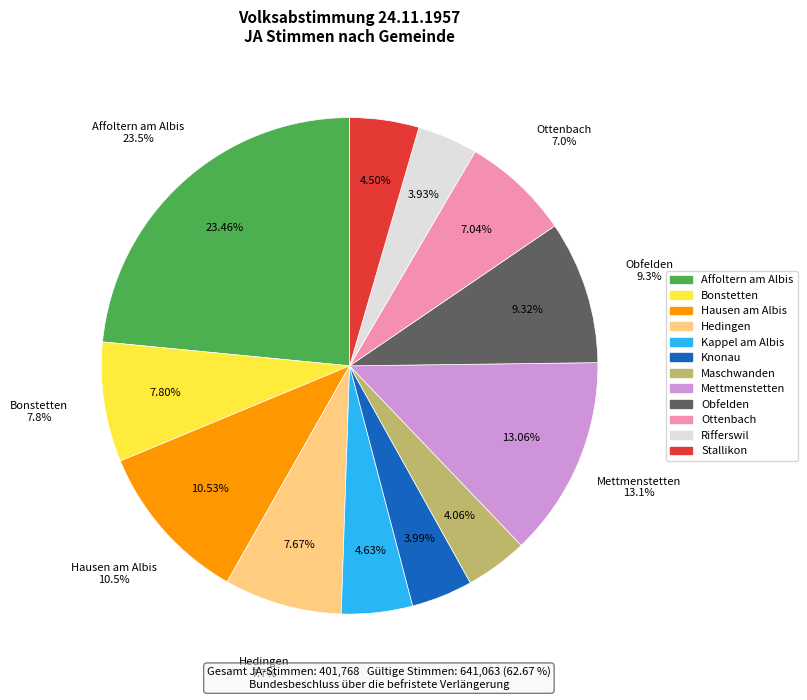

Does any single category account for the majority?

Yes